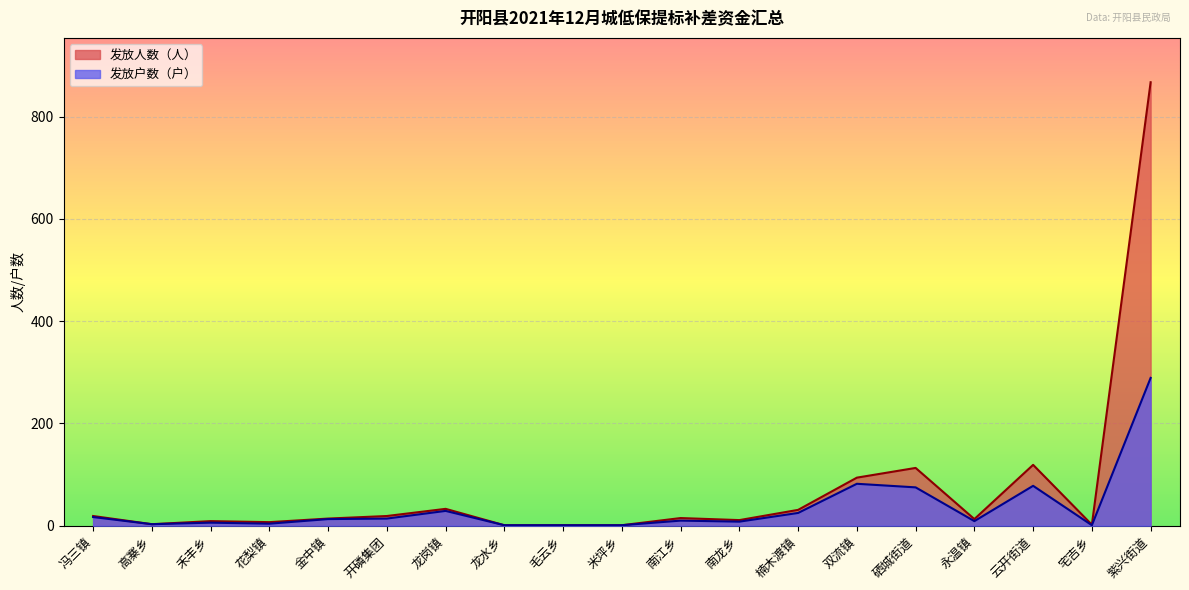

What is the difference between the highest and lowest values at 双流镇?

12